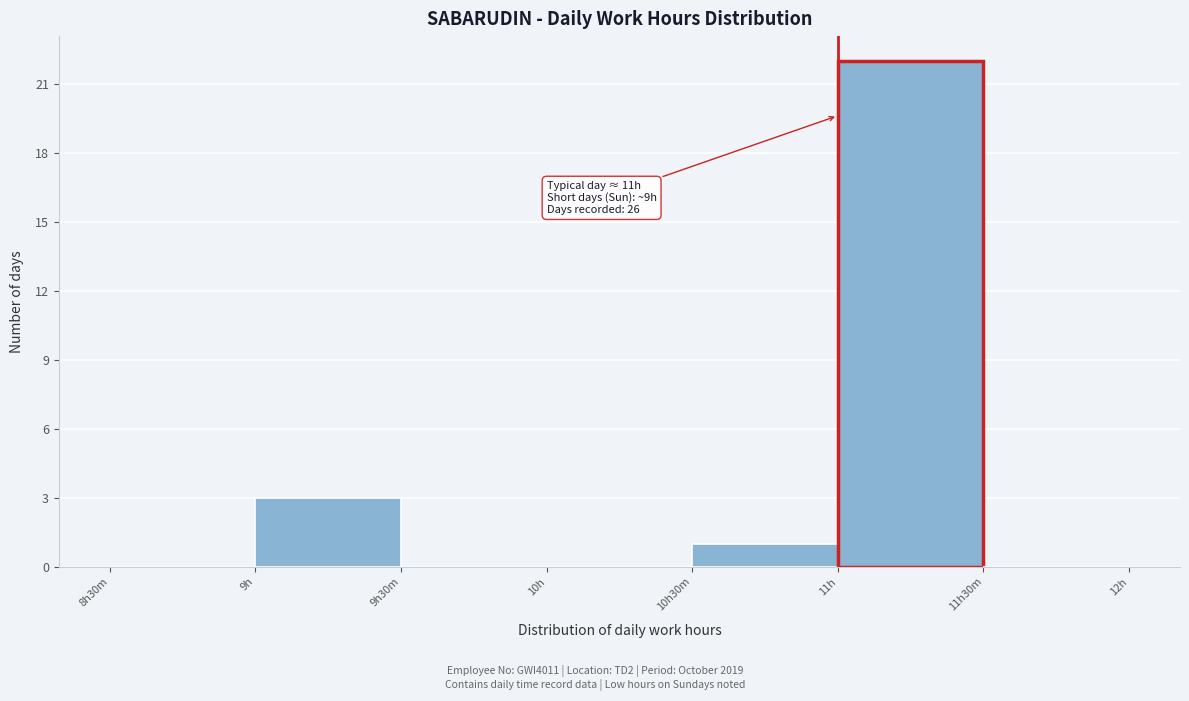

Reading right to left, what are all the values shown in this chart?

11h30m=0	11h=22	10h30m=1	10h=0	9h30m=0	9h=3	8h30m=0